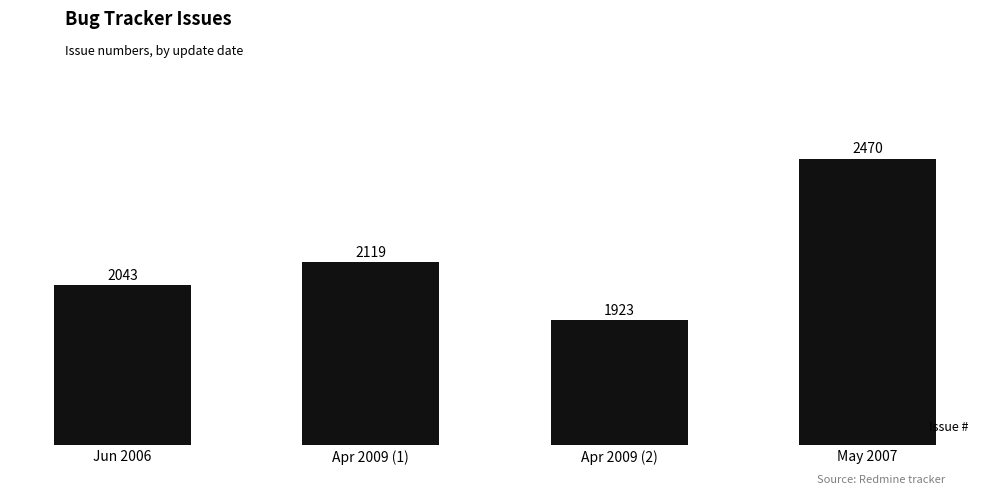

What is the label of the 1st bar from the left?

Jun 2006